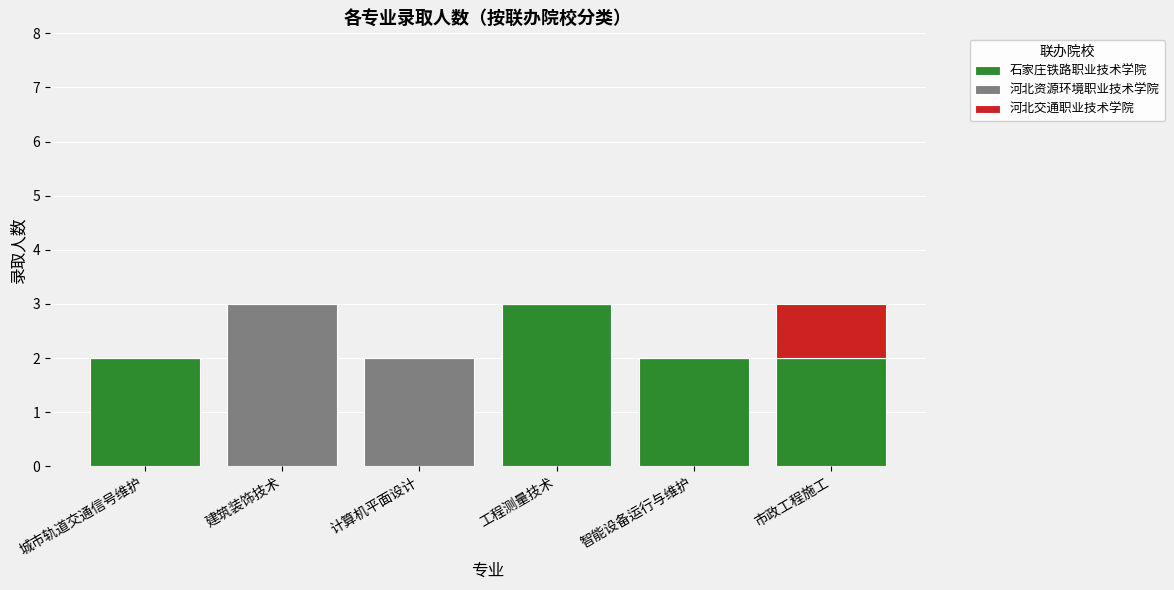

What is the sum of all 石家庄铁路职业技术学院 values?

9